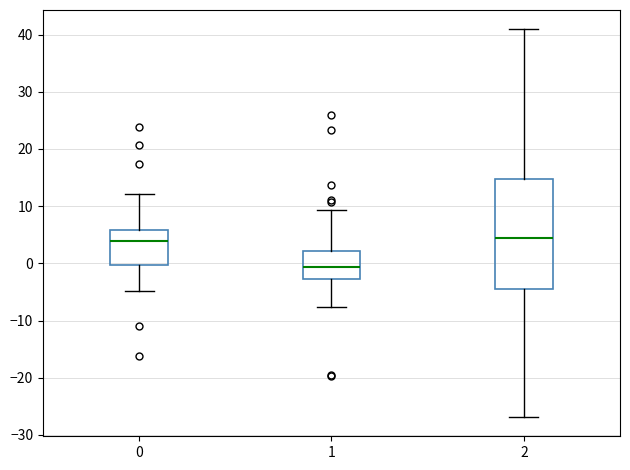

Where does the lower whisker of the box at x = 2 end on the y-axis? The values are not printed on the chart, so give them approximately, as read against the axis.

-27